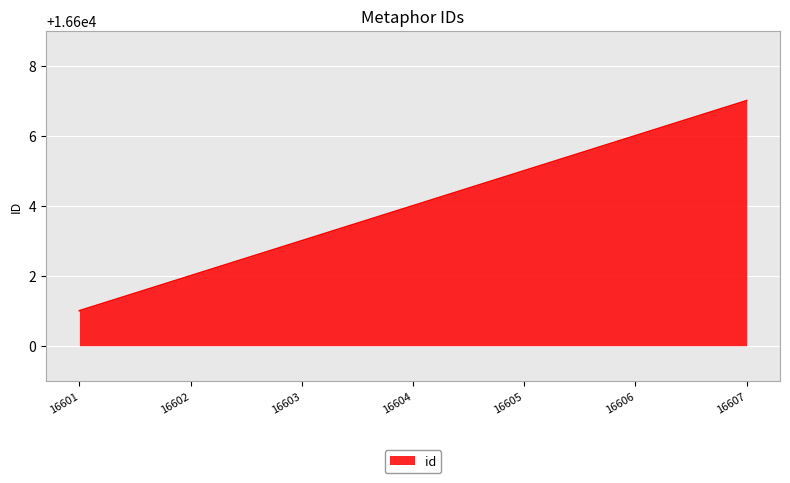

Is it true that the value at 16606 is 29819?

False